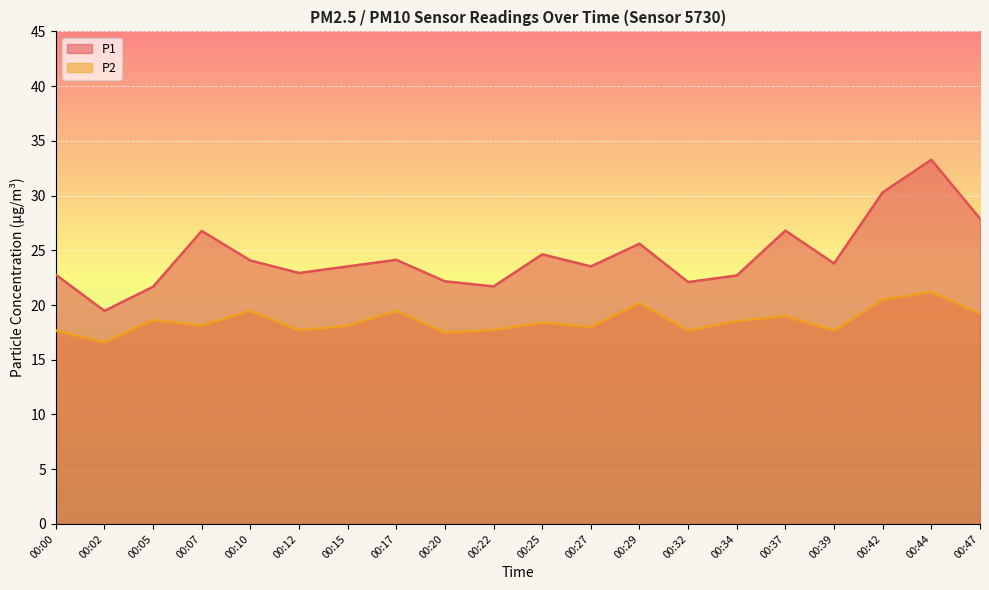

Reading left to right, list all the values displayed in this chart.

P1: 00:00=22.8	00:02=19.5	00:05=21.7	00:07=26.8	00:10=24.1	00:12=22.9	00:15=23.5	00:17=24.1	00:20=22.2	00:22=21.7	00:25=24.6	00:27=23.5	00:29=25.6	00:32=22.1	00:34=22.7	00:37=26.8	00:39=23.8	00:42=30.3	00:44=33.3	00:47=27.9
P2: 00:00=17.7	00:02=16.6	00:05=18.6	00:07=18.1	00:10=19.5	00:12=17.7	00:15=18.1	00:17=19.5	00:20=17.5	00:22=17.7	00:25=18.4	00:27=18.0	00:29=20.2	00:32=17.7	00:34=18.5	00:37=19.0	00:39=17.7	00:42=20.5	00:44=21.2	00:47=19.2